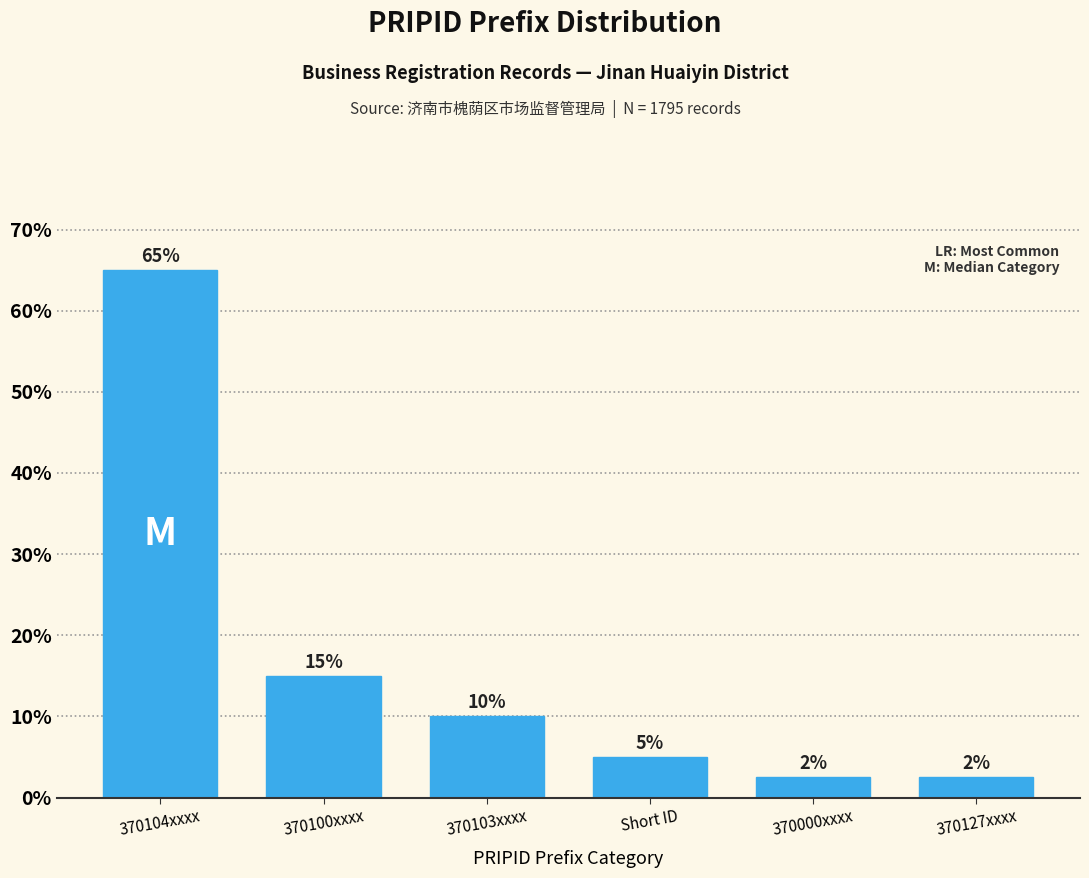

What is the sum of the values at Short ID and 370103xxxx?

15.0